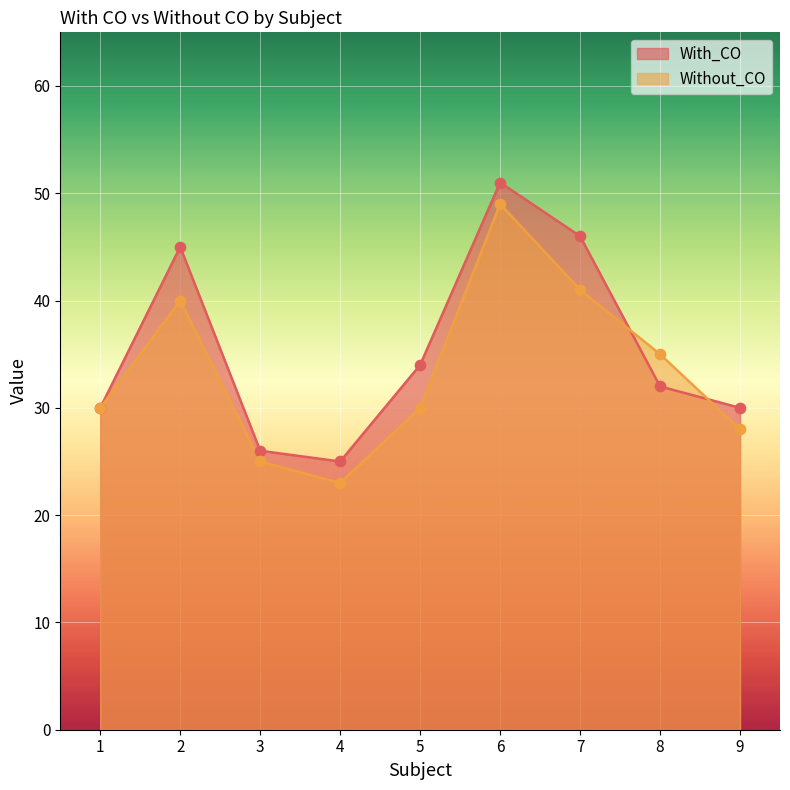

Which series reaches the maximum Y coordinate?

With_CO